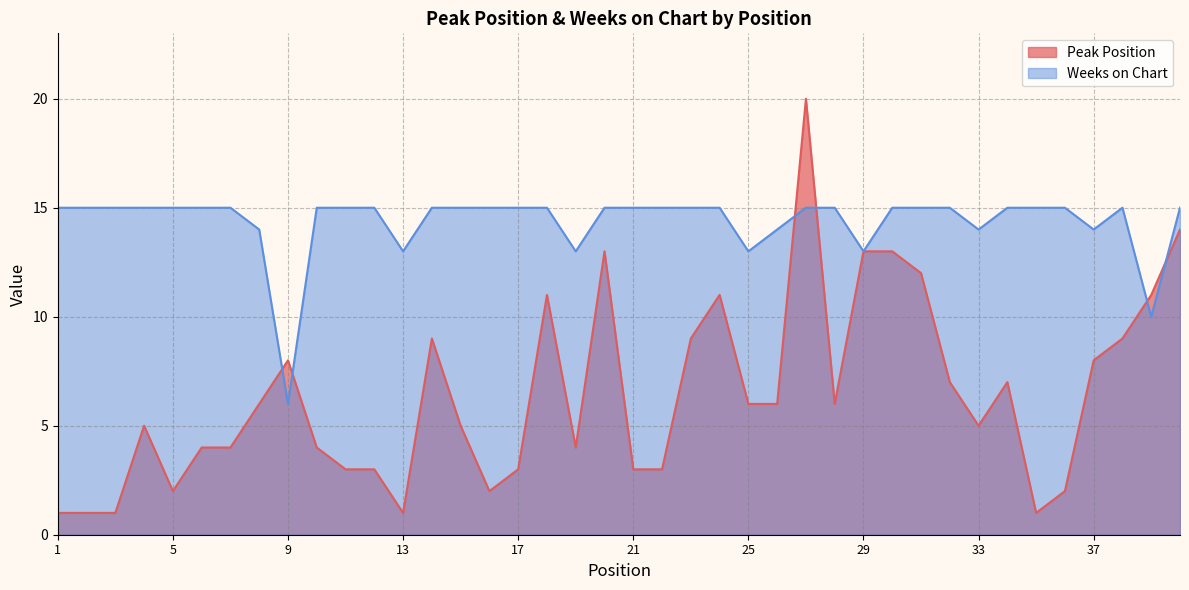

Is it true that Weeks on Chart equals 21 at 7?

False